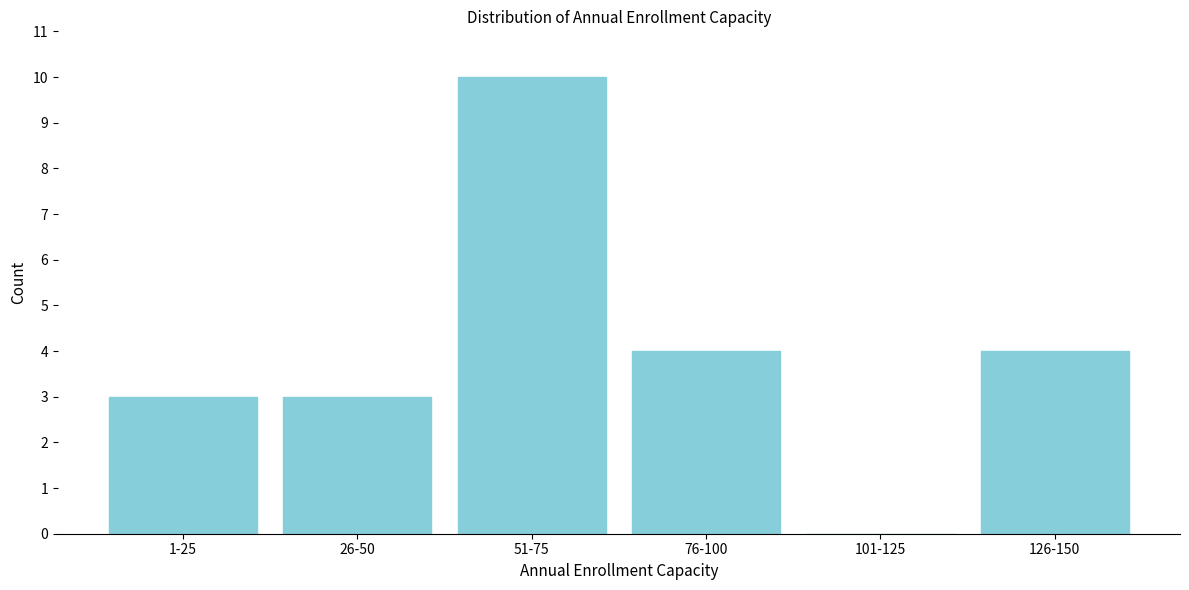

Reading right to left, transcribe all the data shown in this chart.

126-150=4	101-125=0	76-100=4	51-75=10	26-50=3	1-25=3